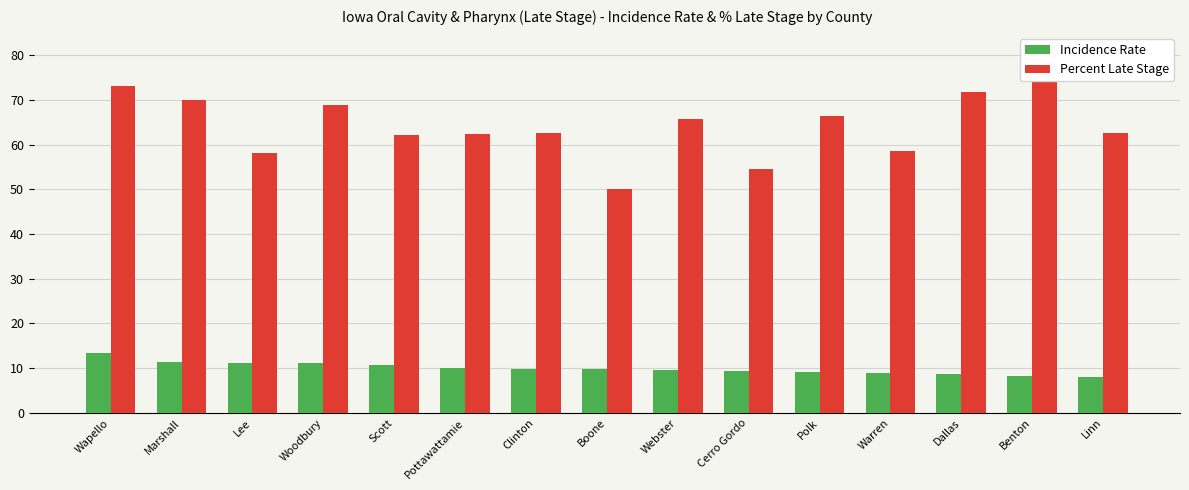

The Incidence Rate series shows 3.9 at Clinton. True or false?

False